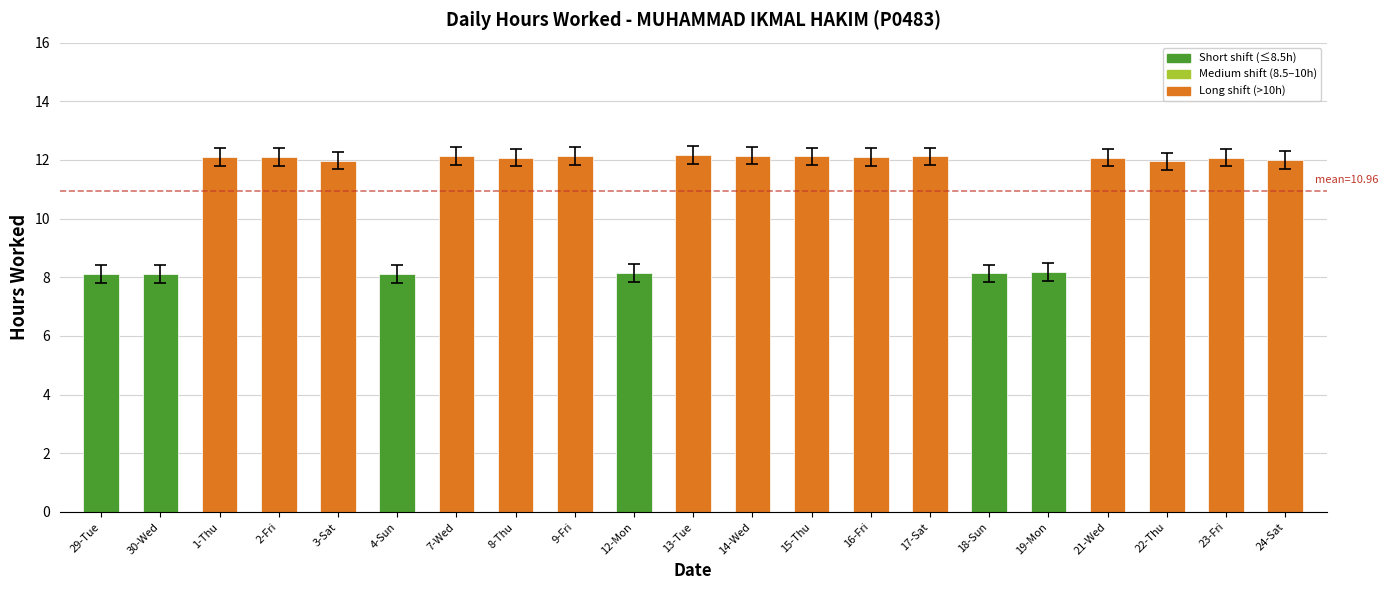

Between 8-Thu and 18-Sun, which is larger?

8-Thu